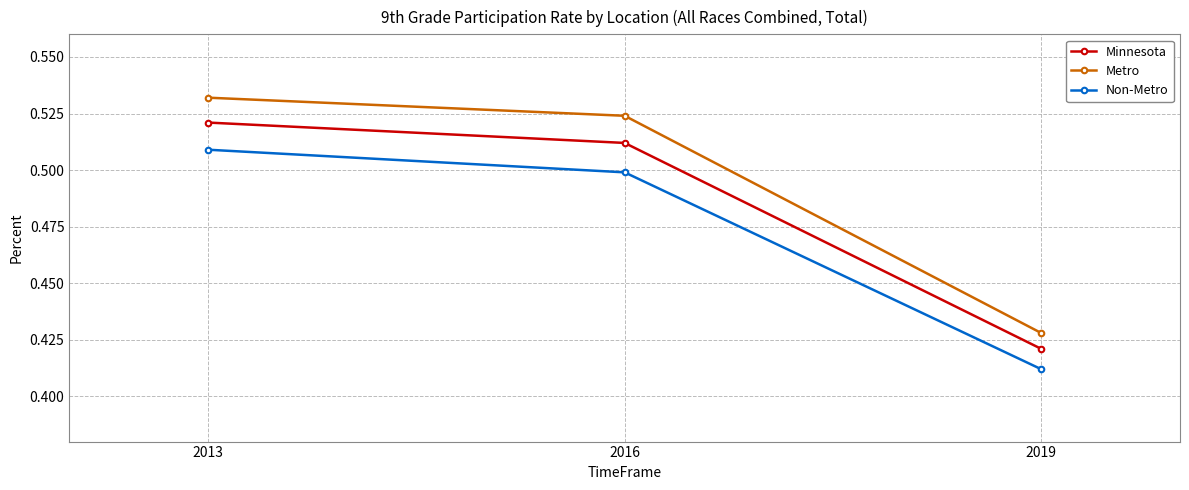

At which category is the sum across all series the highest?

2013